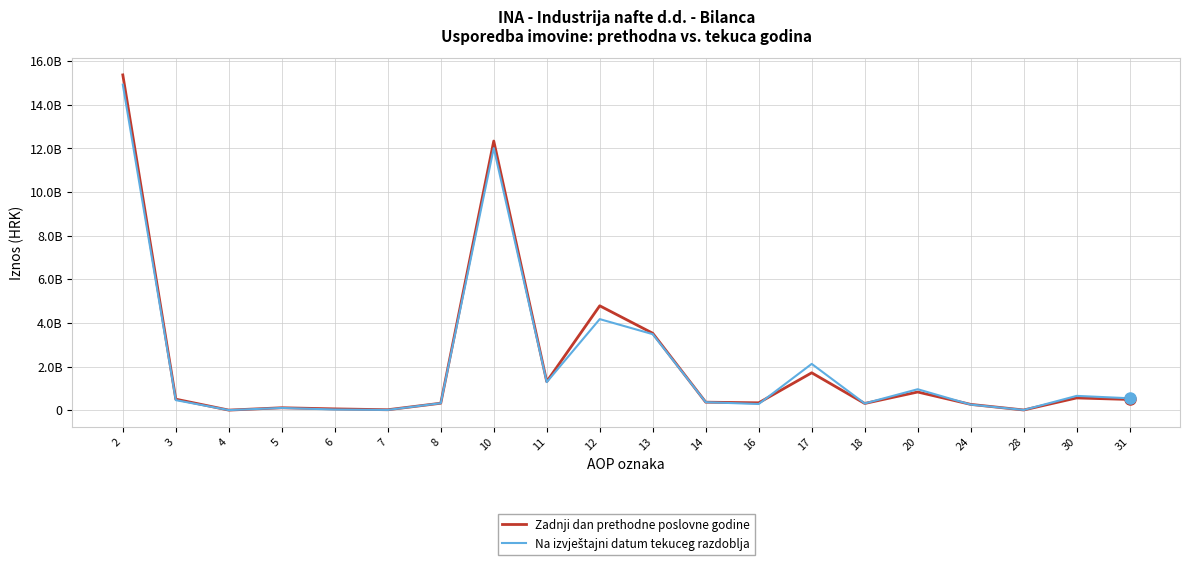

Reading left to right, transcribe all the data shown in this chart.

Zadnji dan prethodne poslovne godine: 2=15373000000	3=503000000	4=1000000	5=109000000	6=58000000	7=18000000	8=317000000	10=12340000000	11=1309000000	12=4785000000	13=3526000000	14=365000000	16=336000000	17=1713000000	18=306000000	20=831000000	24=264000000	28=7000000	30=560000000	31=489000000
Na izvještajni datum tekuceg razdoblja: 2=14928000000	3=459000000	4=1000000	5=101000000	6=28000000	7=10000000	8=319000000	10=12017000000	11=1285000000	12=4174000000	13=3484000000	14=365000000	16=281000000	17=2121000000	18=307000000	20=959000000	24=255000000	28=8000000	30=654000000	31=544000000